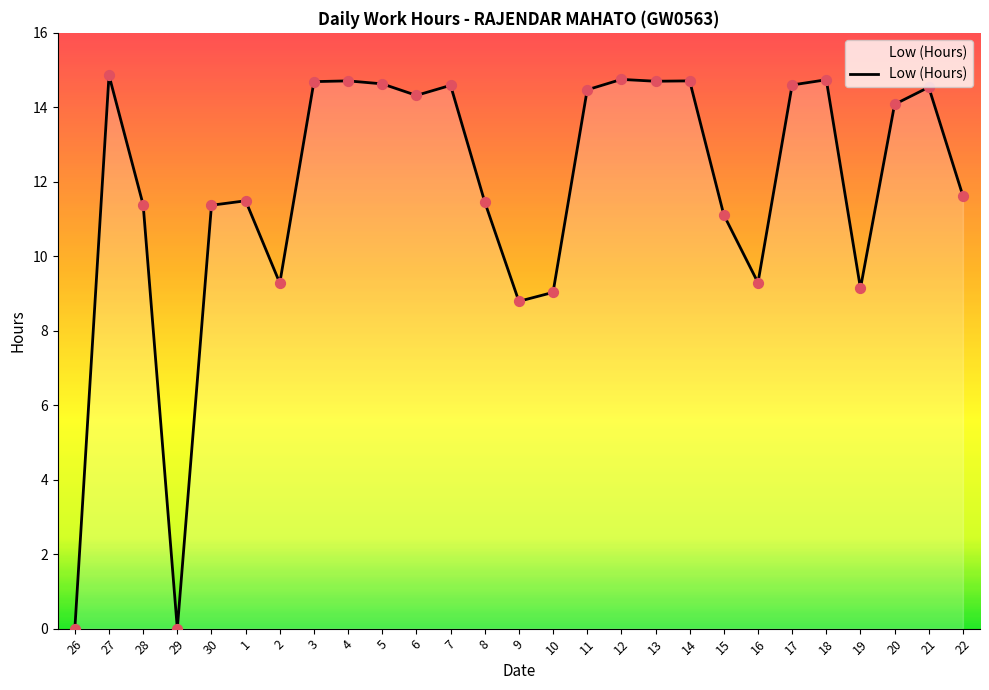

What is the change in value from 15 to 16?

-1.8